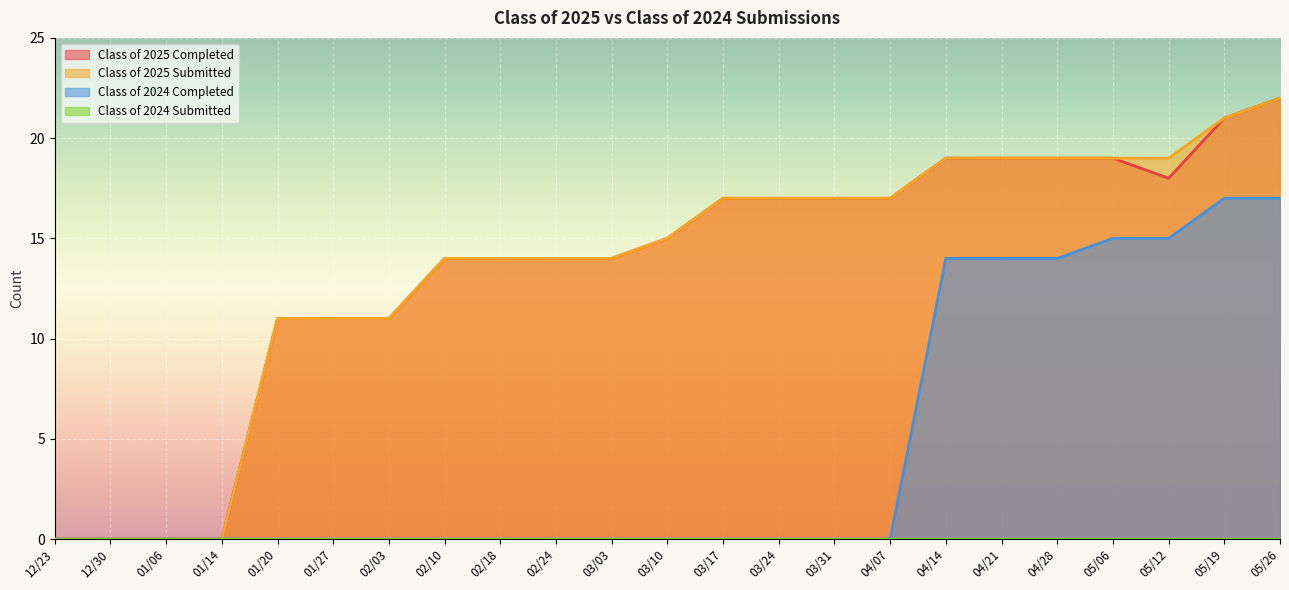

At which label does Class of 2024 Submitted reach its peak?

12/23